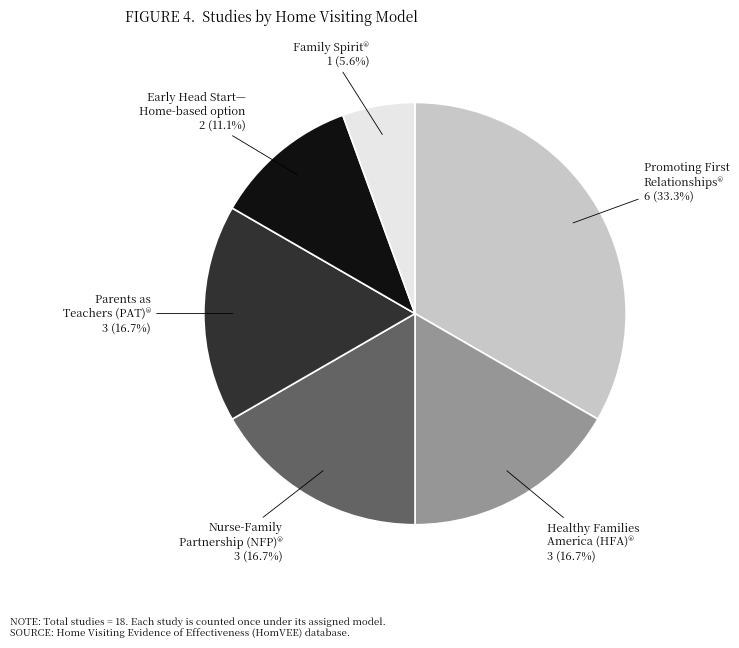

Does any single category account for the majority?

No